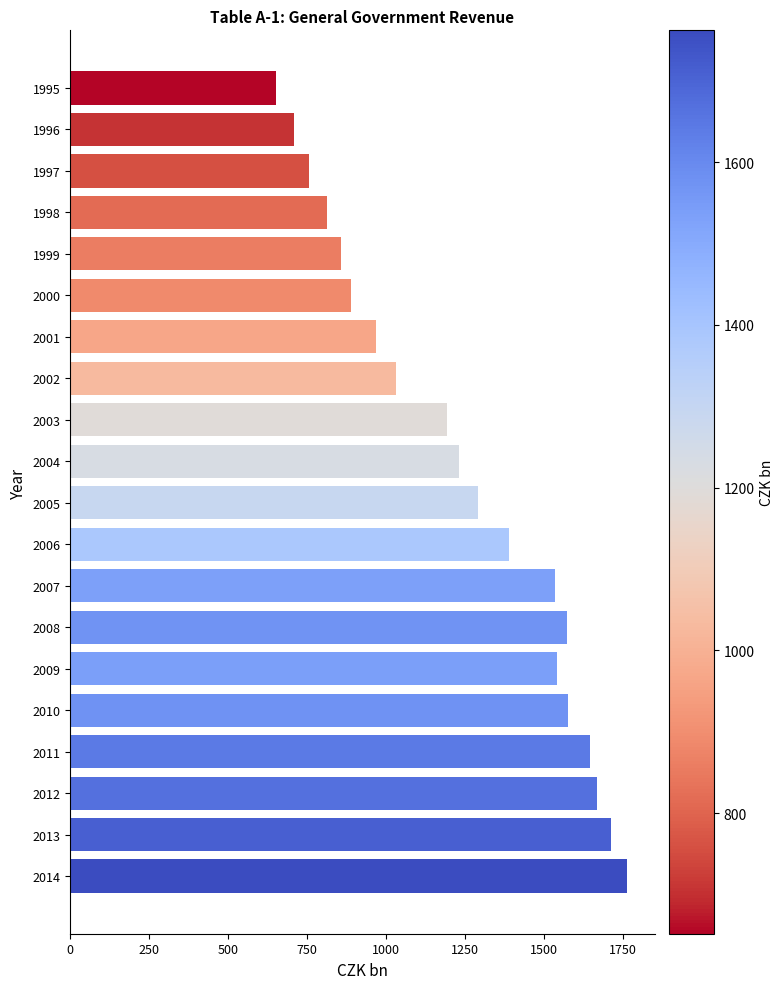

Approximately how many times larger is the value at 2002 compared to 2004?

0.8